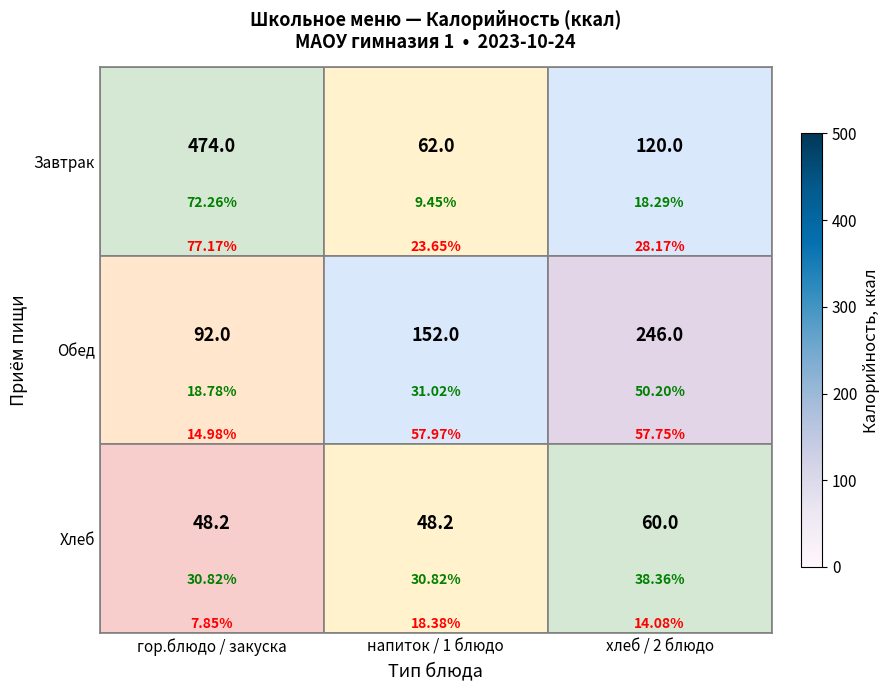

Where is Хлеб nearest to the value 54?

гор.блюдо / закуска